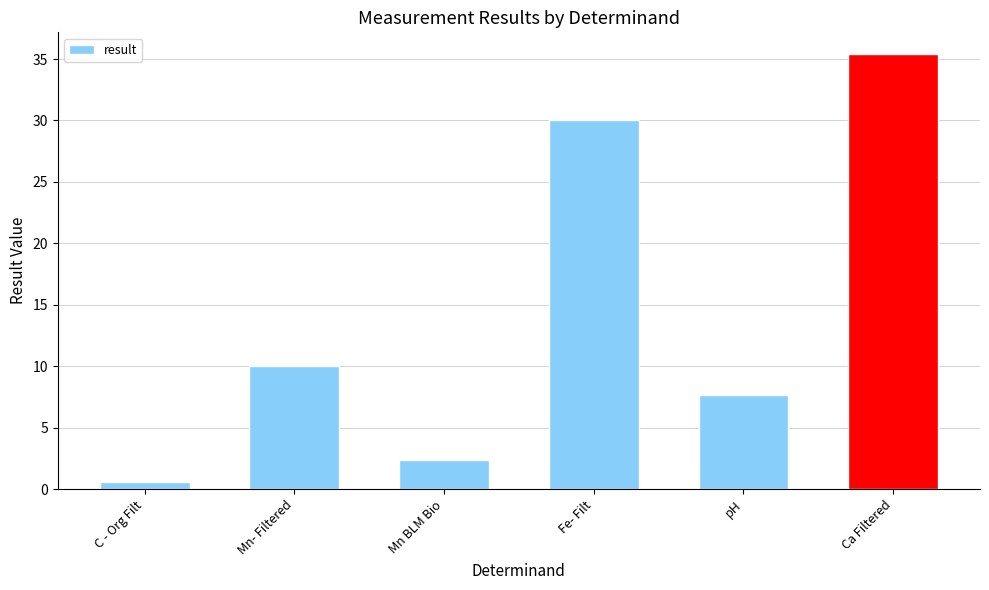

What is the label of the 6th bar from the right?

C - Org Filt